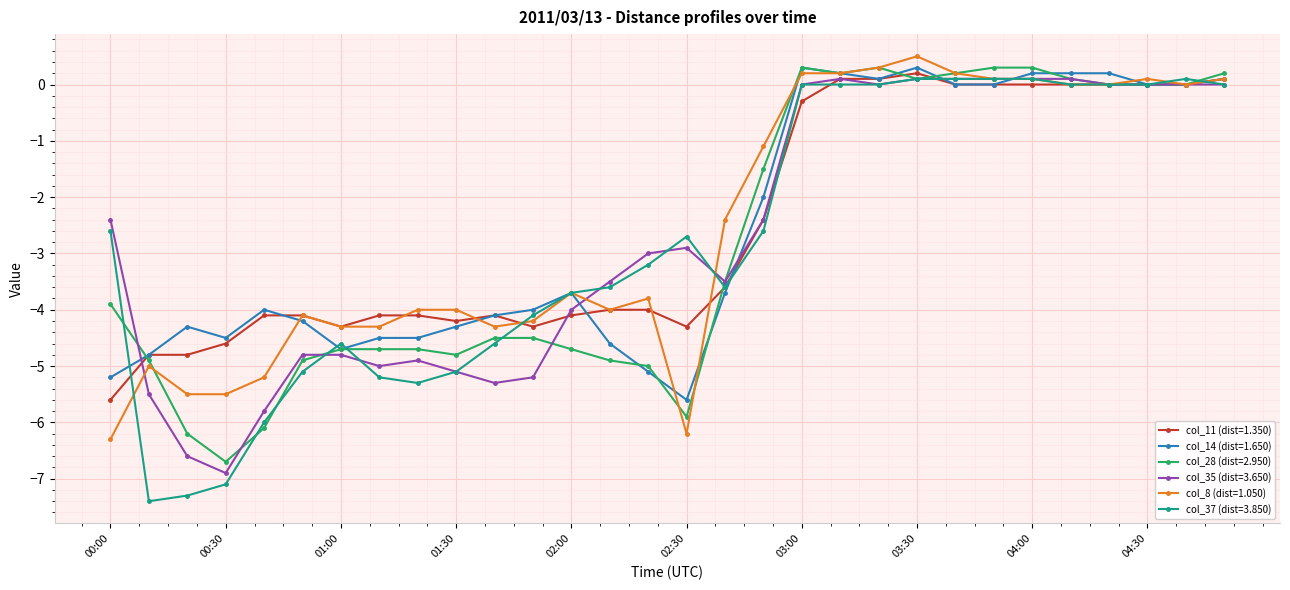

Reading right to left, transcribe all the data shown in this chart.

col_11 (dist=1.350): 0.1	0.0	0.0	0.0	0.0	0.0	0.0	0.0	0.2	0.1	0.1	-0.3	-2.4	-3.6	-4.3	-4.0	-4.0	-4.1	-4.3	-4.1	-4.2	-4.1	-4.1	-4.3	-4.1	-4.1	-4.6	-4.8	-4.8	-5.6
col_14 (dist=1.650): 0.1	0.0	0.0	0.2	0.2	0.2	0.0	0.0	0.3	0.1	0.2	0.3	-2.0	-3.7	-5.6	-5.1	-4.6	-3.7	-4.0	-4.1	-4.3	-4.5	-4.5	-4.7	-4.2	-4.0	-4.5	-4.3	-4.8	-5.2
col_28 (dist=2.950): 0.2	0.0	0.0	0.0	0.1	0.3	0.3	0.2	0.1	0.3	0.2	0.3	-1.5	-3.5	-5.9	-5.0	-4.9	-4.7	-4.5	-4.5	-4.8	-4.7	-4.7	-4.7	-4.9	-6.1	-6.7	-6.2	-4.9	-3.9
col_35 (dist=3.650): 0.0	0.0	0.0	0.0	0.1	0.1	0.1	0.1	0.1	0.0	0.1	0.0	-2.4	-3.5	-2.9	-3.0	-3.5	-4.0	-5.2	-5.3	-5.1	-4.9	-5.0	-4.8	-4.8	-5.8	-6.9	-6.6	-5.5	-2.4
col_8 (dist=1.050): 0.1	0.0	0.1	0.0	0.0	0.1	0.1	0.2	0.5	0.3	0.2	0.2	-1.1	-2.4	-6.2	-3.8	-4.0	-3.7	-4.2	-4.3	-4.0	-4.0	-4.3	-4.3	-4.1	-5.2	-5.5	-5.5	-5.0	-6.3
col_37 (dist=3.850): 0.0	0.1	0.0	0.0	0.0	0.1	0.1	0.1	0.1	0.0	0.0	0.0	-2.6	-3.6	-2.7	-3.2	-3.6	-3.7	-4.1	-4.6	-5.1	-5.3	-5.2	-4.6	-5.1	-6.0	-7.1	-7.3	-7.4	-2.6